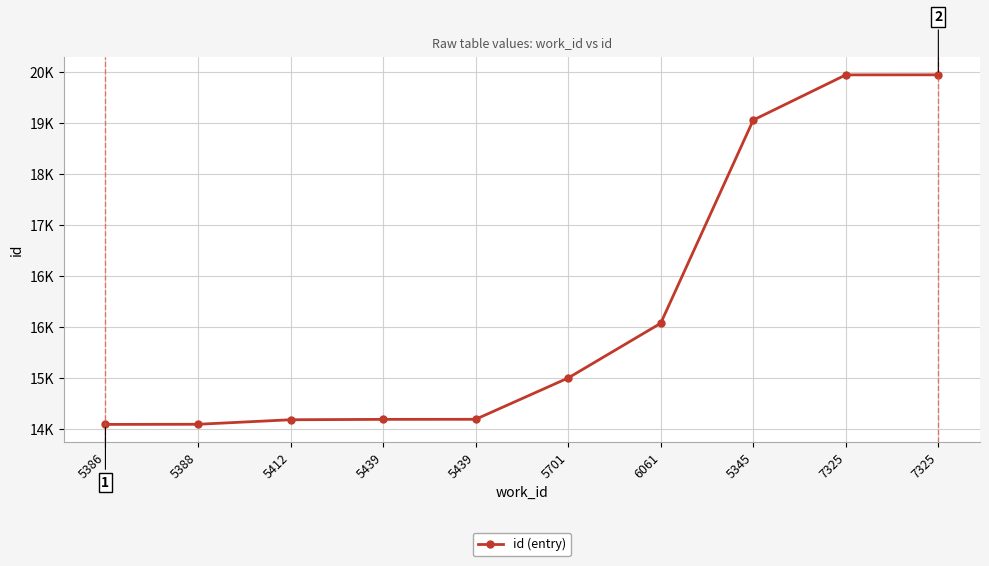

Rank the categories by value from highest to lowest.

7325, 7325, 5345, 6061, 5701, 5439, 5439, 5412, 5388, 5386